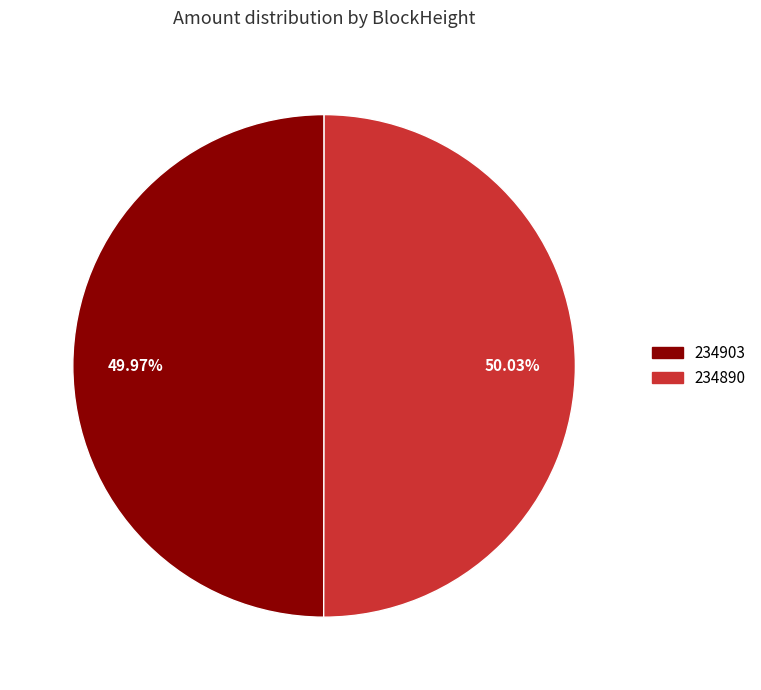

Is there any slice that represents more than half of the pie?

Yes